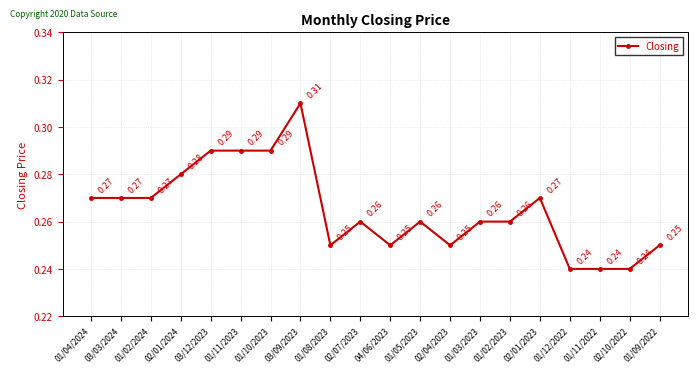

Is this an area chart (filled region under the line)?

No